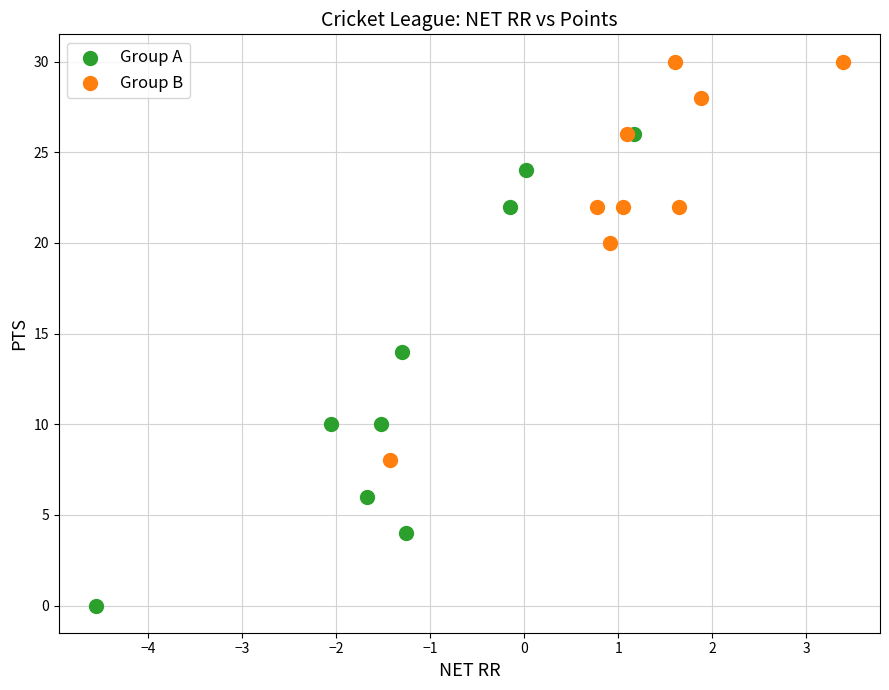

Which series has the largest Y range (max minus min)?

Group A